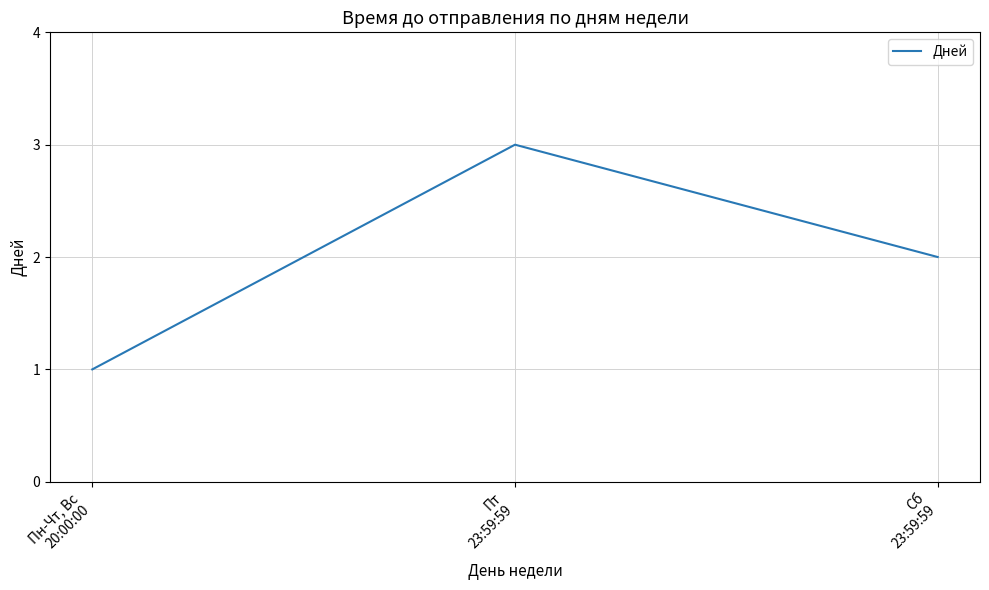

Does the chart display data point markers on the line(s)?

No